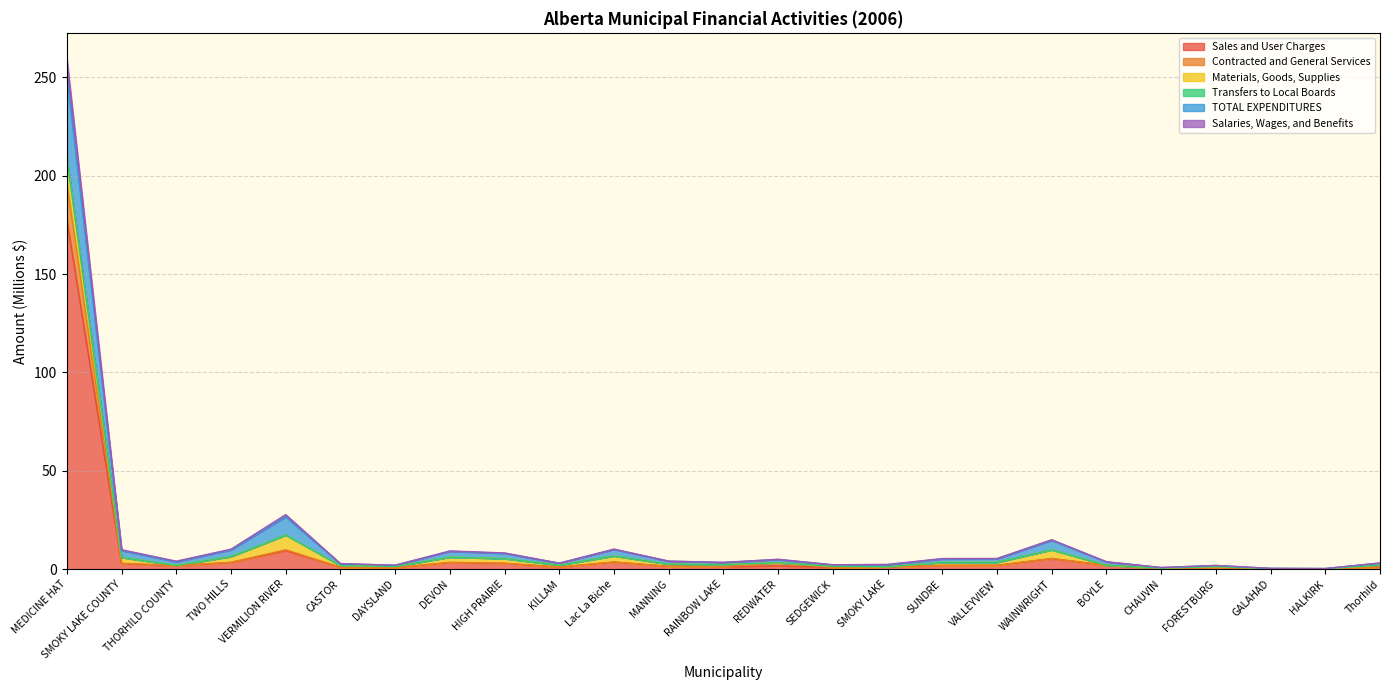

What is the highest value of the Sales and User Charges series?

177.9